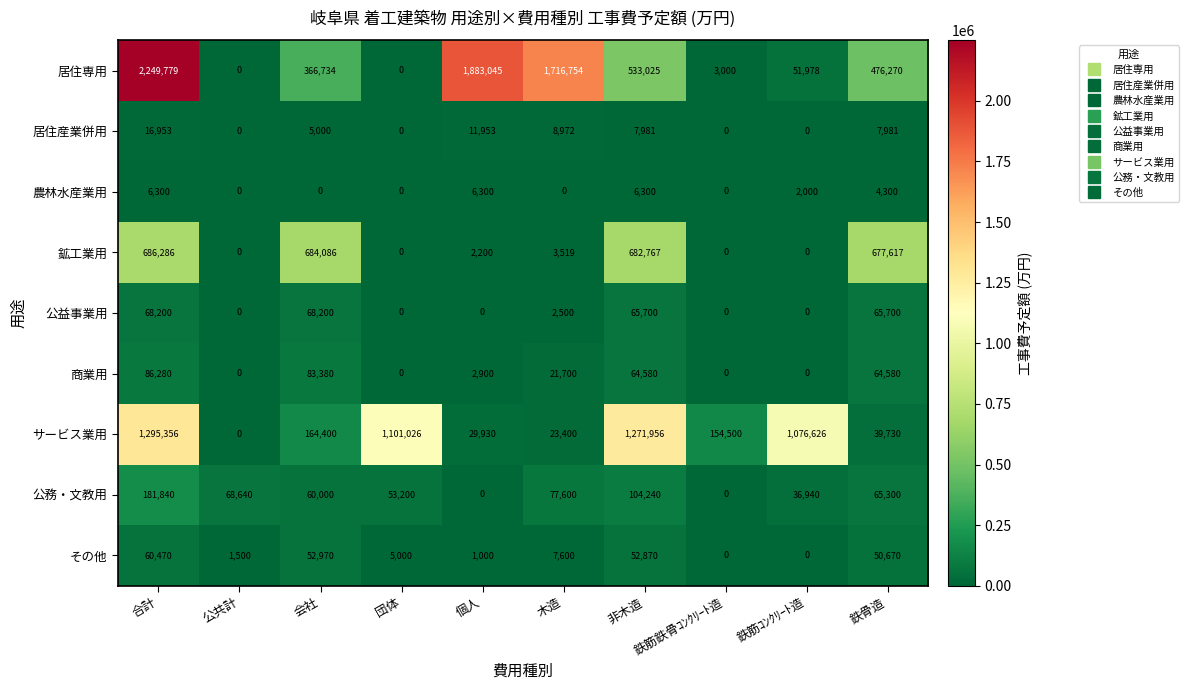

At which category does the chart reach its peak across all series?

合計